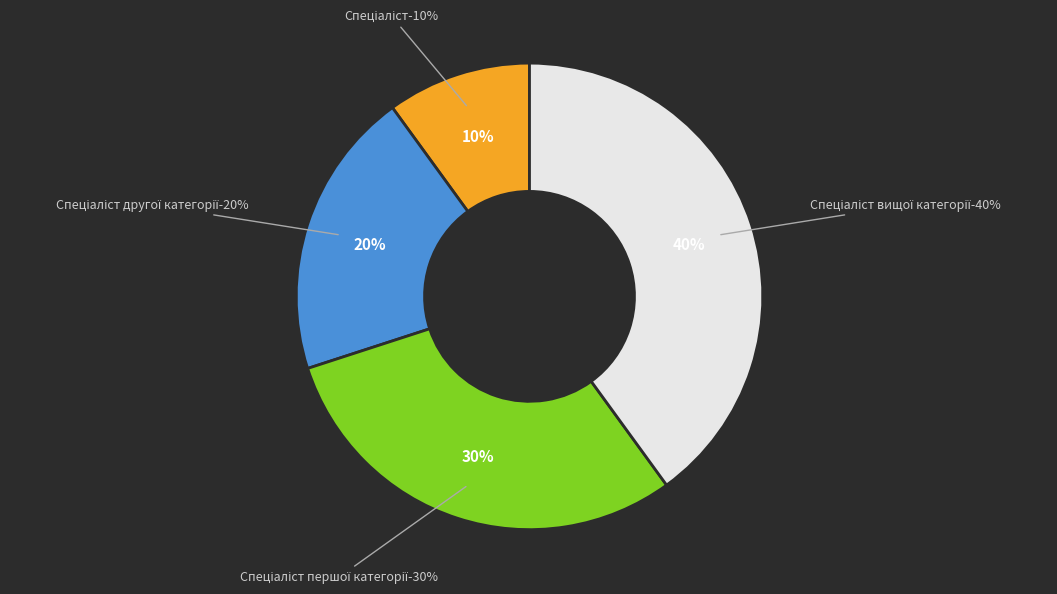

Which slice is the largest?

Спеціаліст вищої категорії